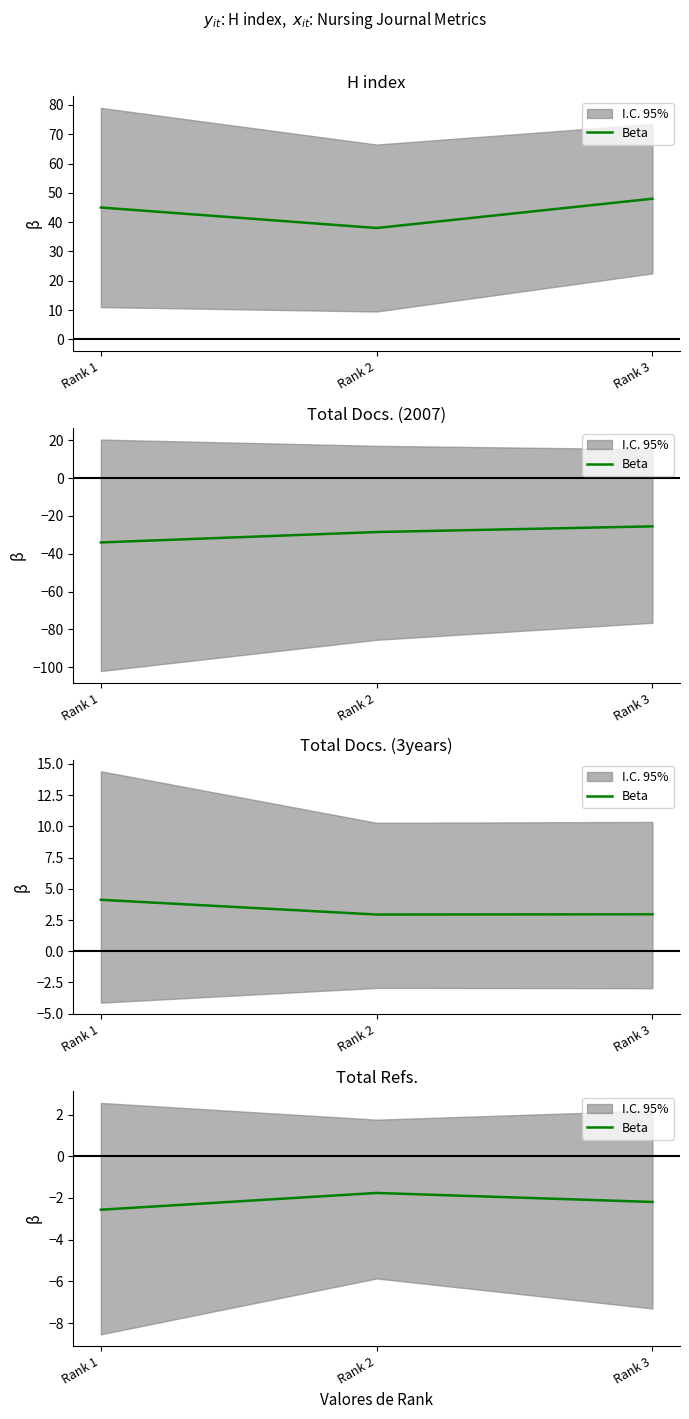

List the labels in order of value, smallest first.

Rank 1, Rank 3, Rank 2